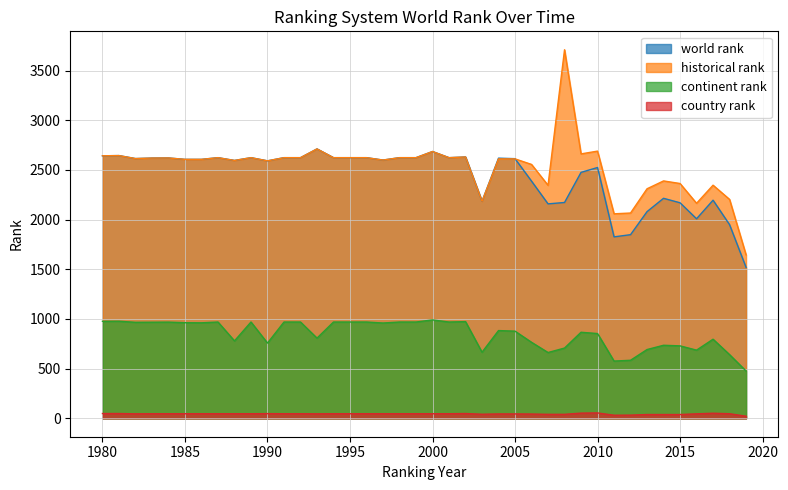

The value of continent rank at 2005 is 877. True or false?

True